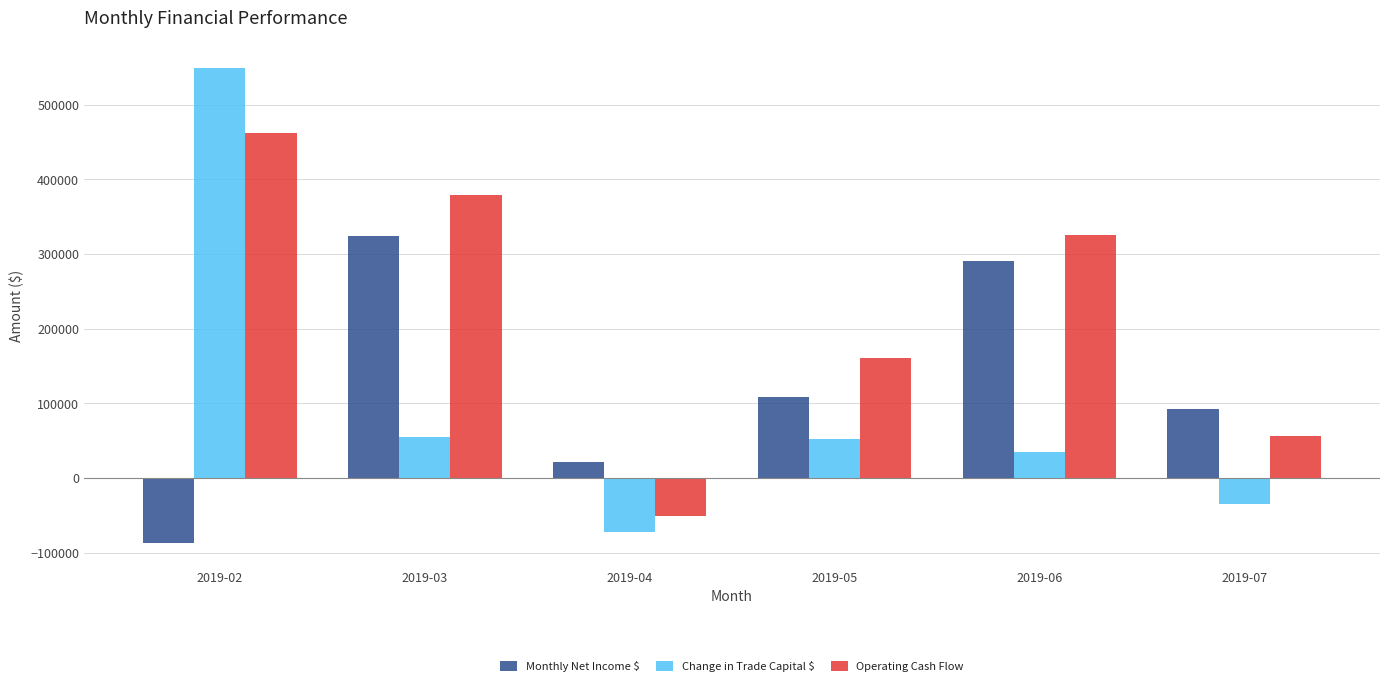

The value of Operating Cash Flow at 2019-07 is 81278.1. True or false?

False